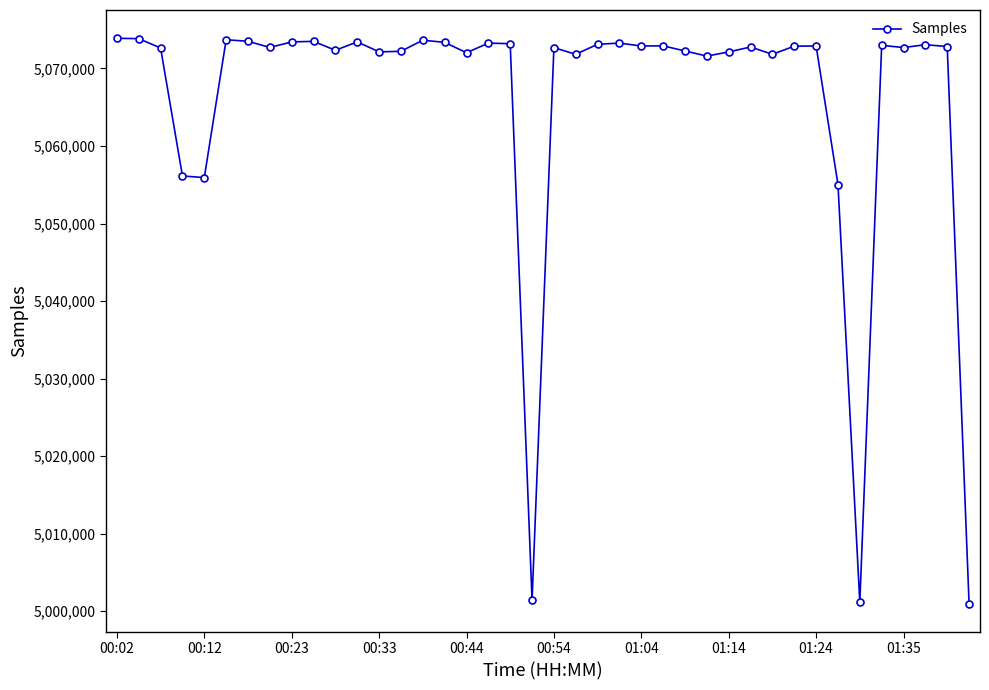

What is the value of the 37th point from the left?

5072691